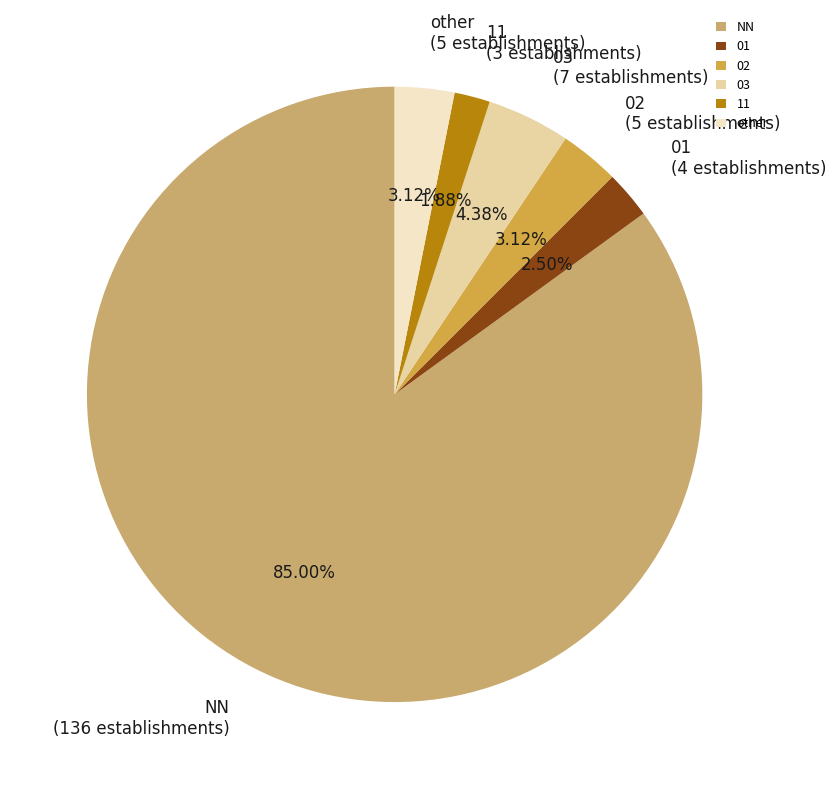

To the nearest percent, what is the average slice percentage?

17%